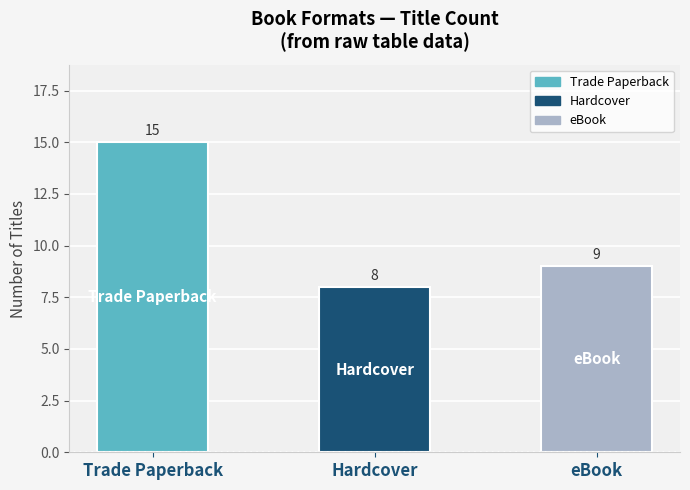

Approximately how many times larger is the value at Trade Paperback compared to eBook?

1.7